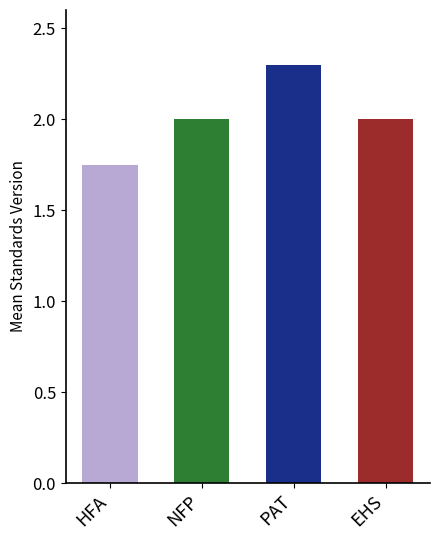

Count the number of categories in the chart.

4